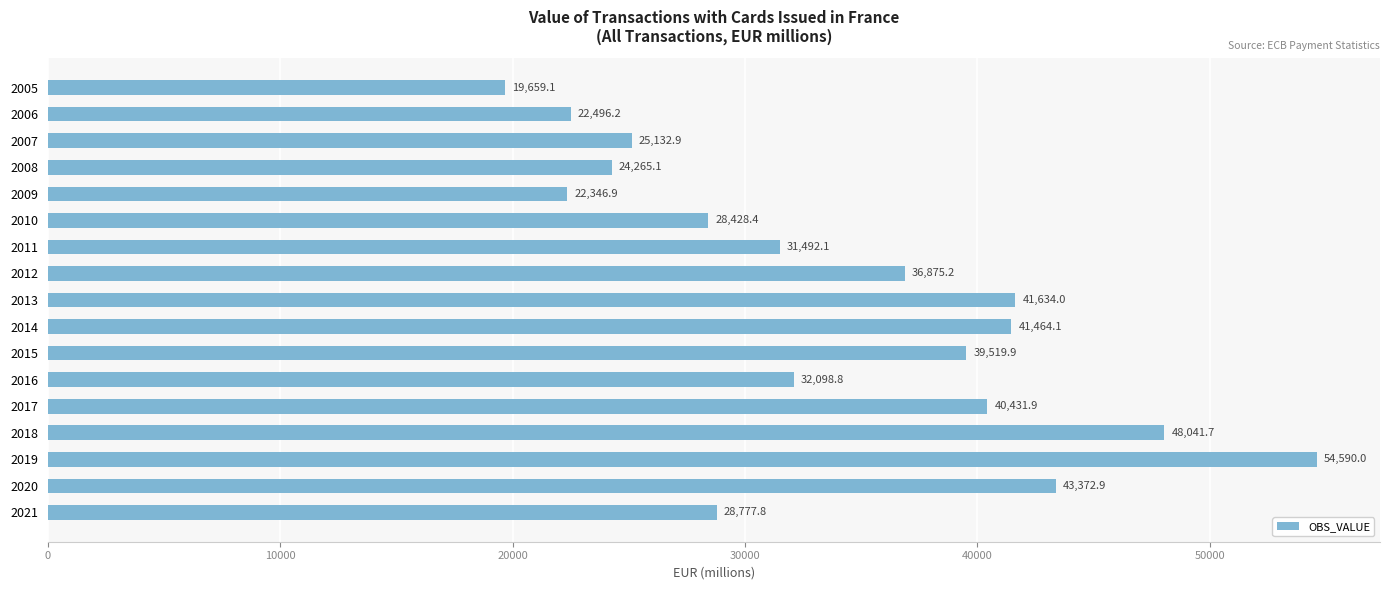

Approximately how many times larger is the value at 2011 compared to 2015?

0.8